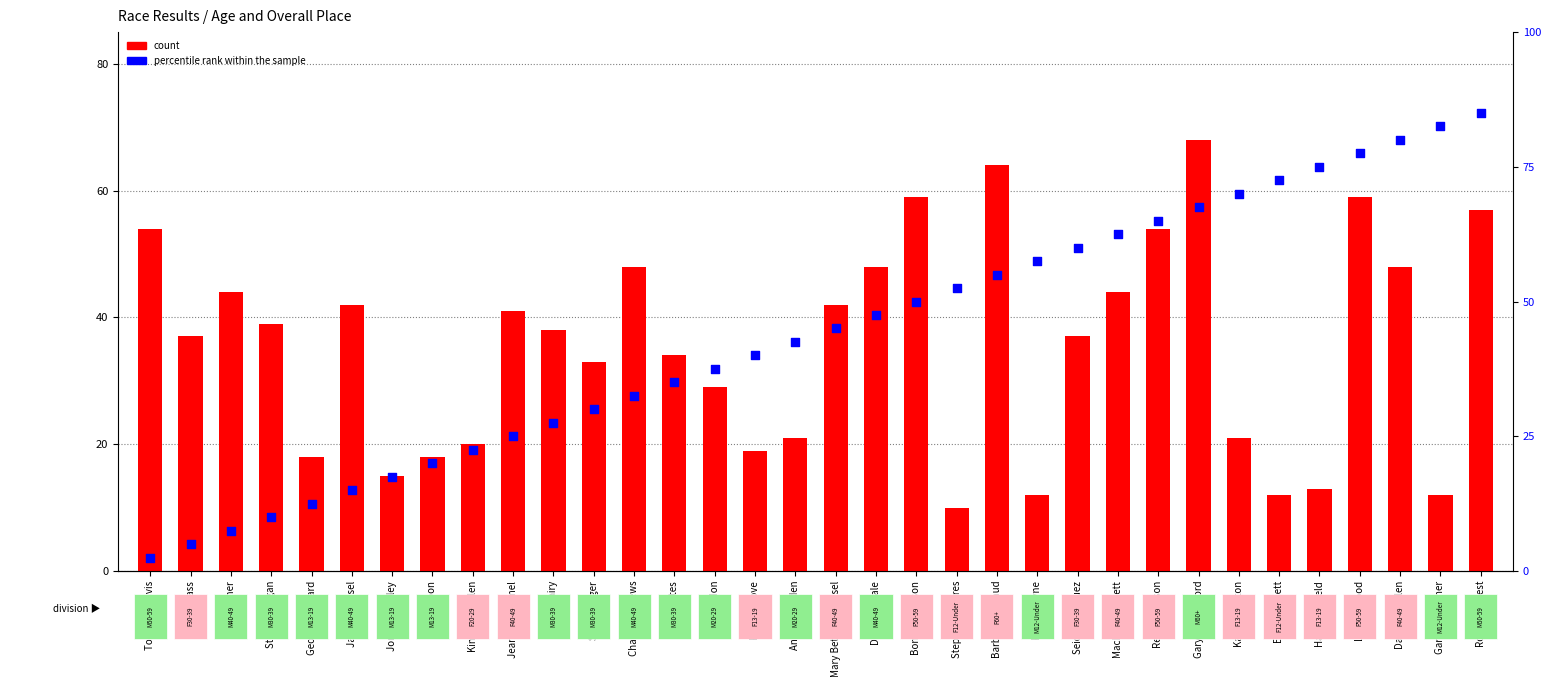

Which series contains the highest Y value?

count